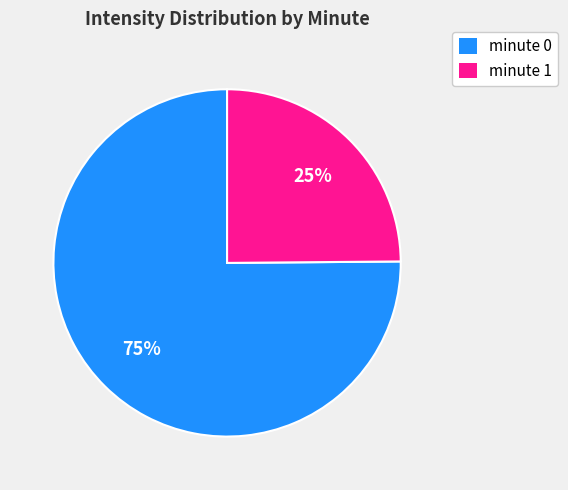

Does any single category account for the majority?

Yes